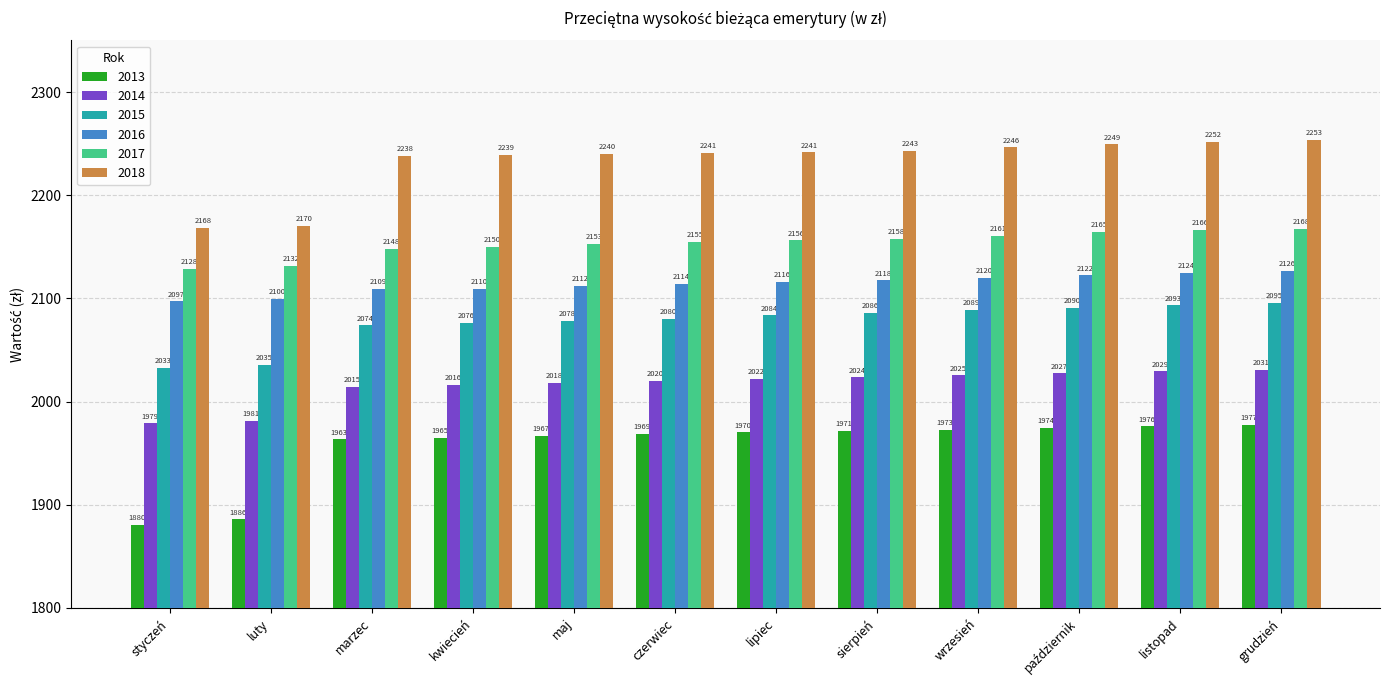

At how many categories does at least one series exceed 2209?

10